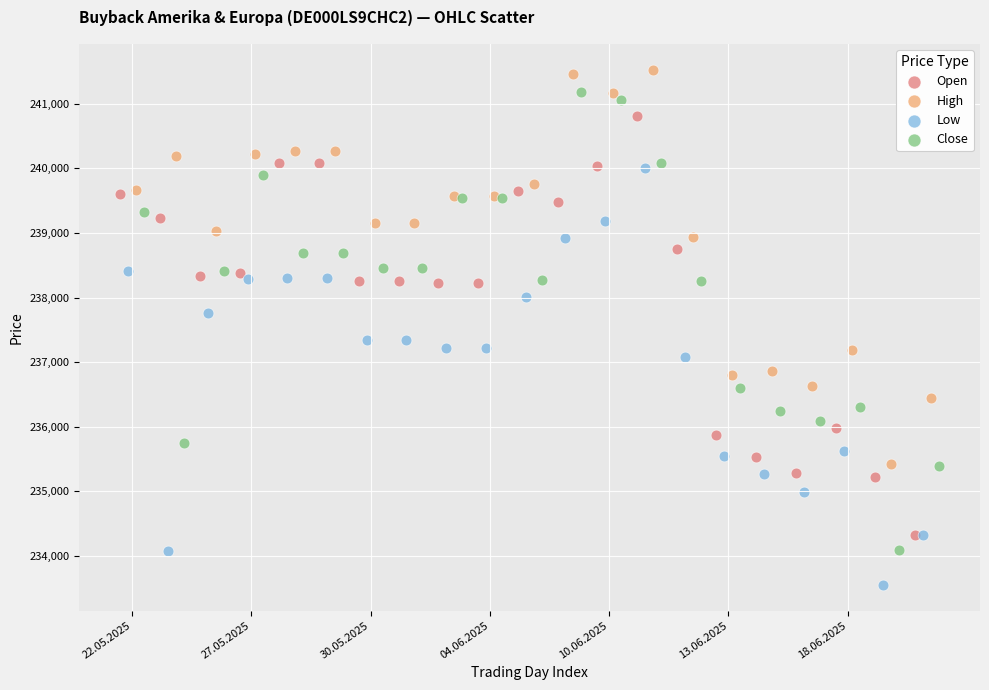

Which series has the largest Y range (max minus min)?

Close